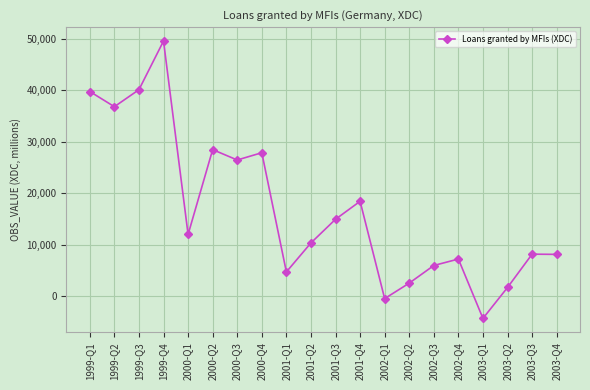

At which category does the data reach its first local valley?

1999-Q2